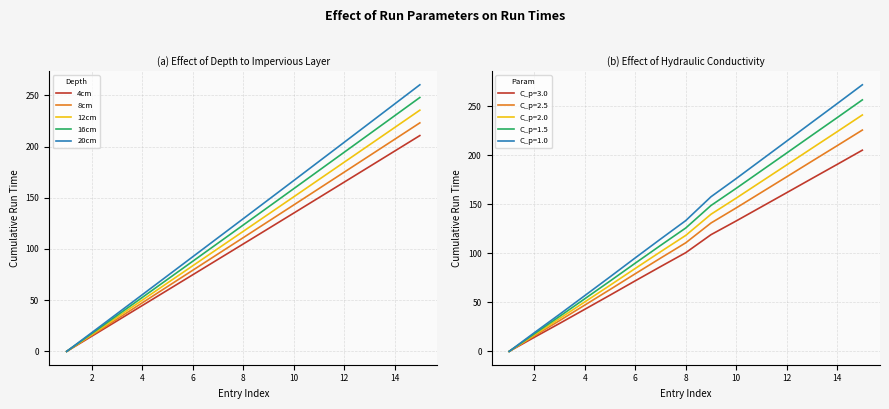

Which series has the largest range (max minus min)?

20cm